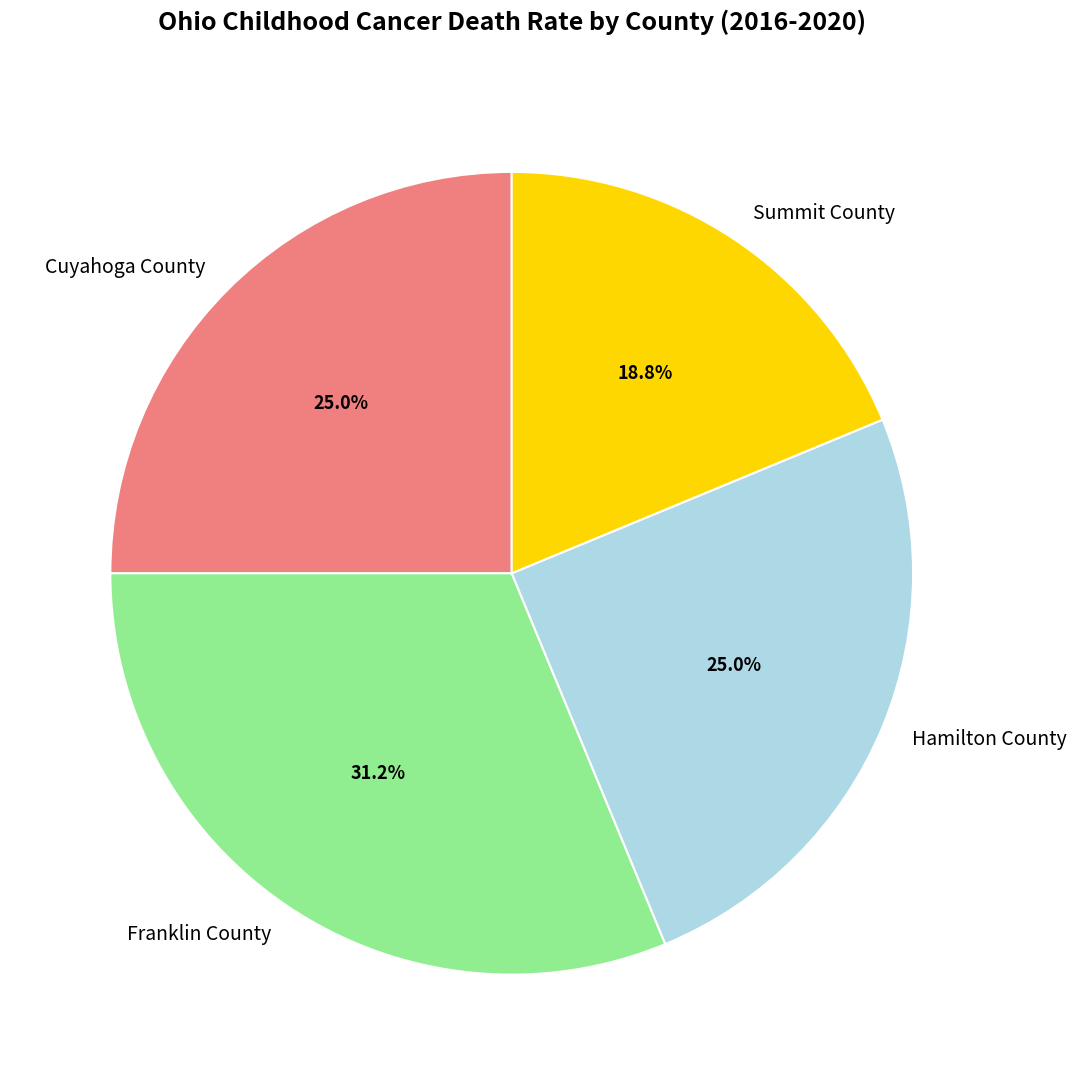

The Summit County slice represents 19% of the pie. True or false?

True